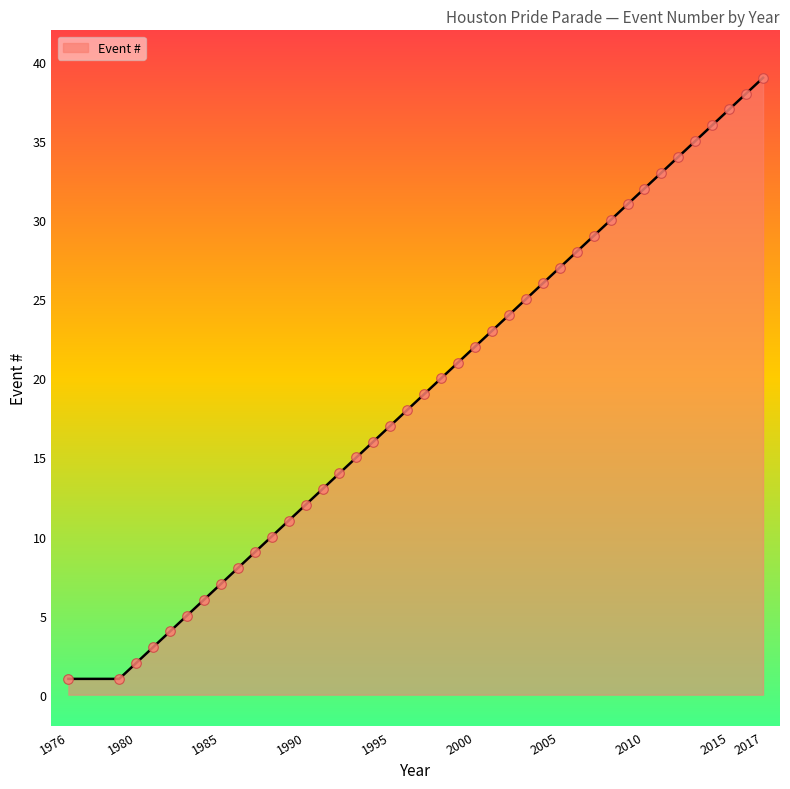

What is the greatest value displayed?

39